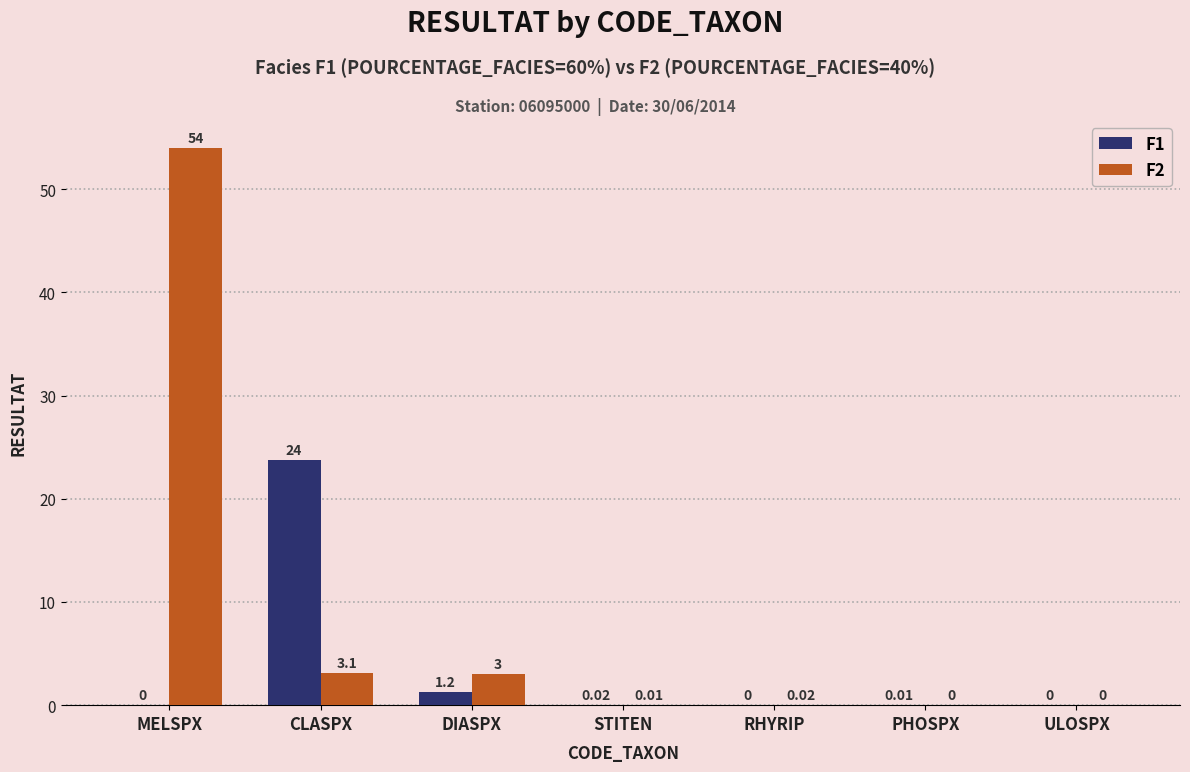

Which series has the largest total across all categories?

F2